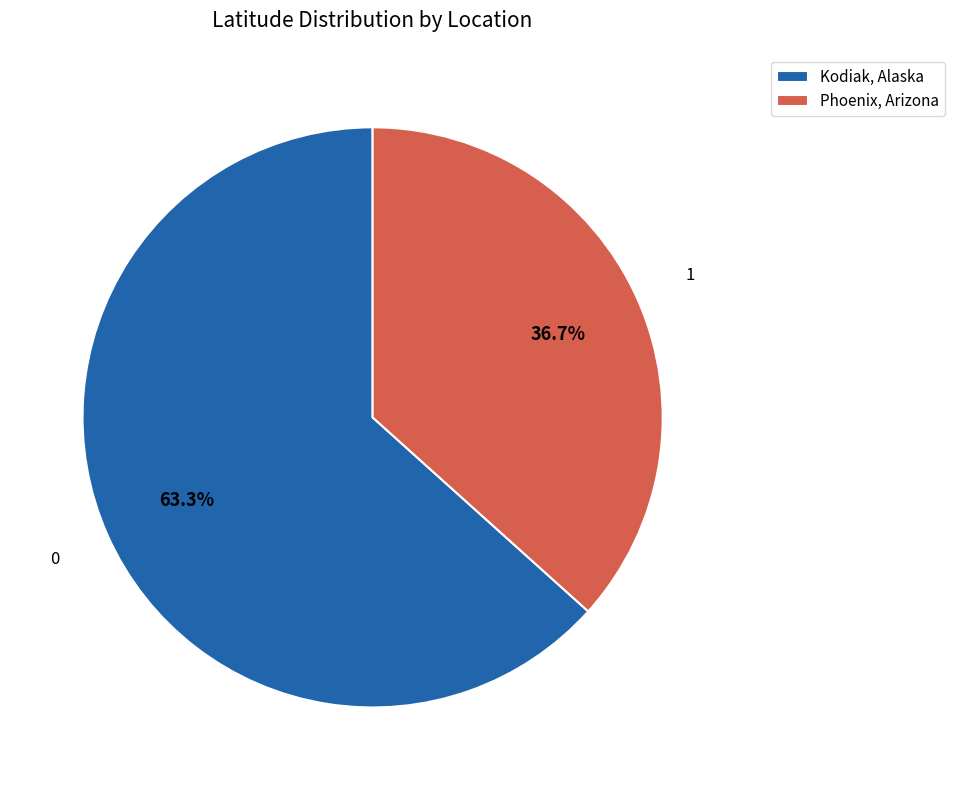

What is the largest slice in the pie chart?

Kodiak, Alaska